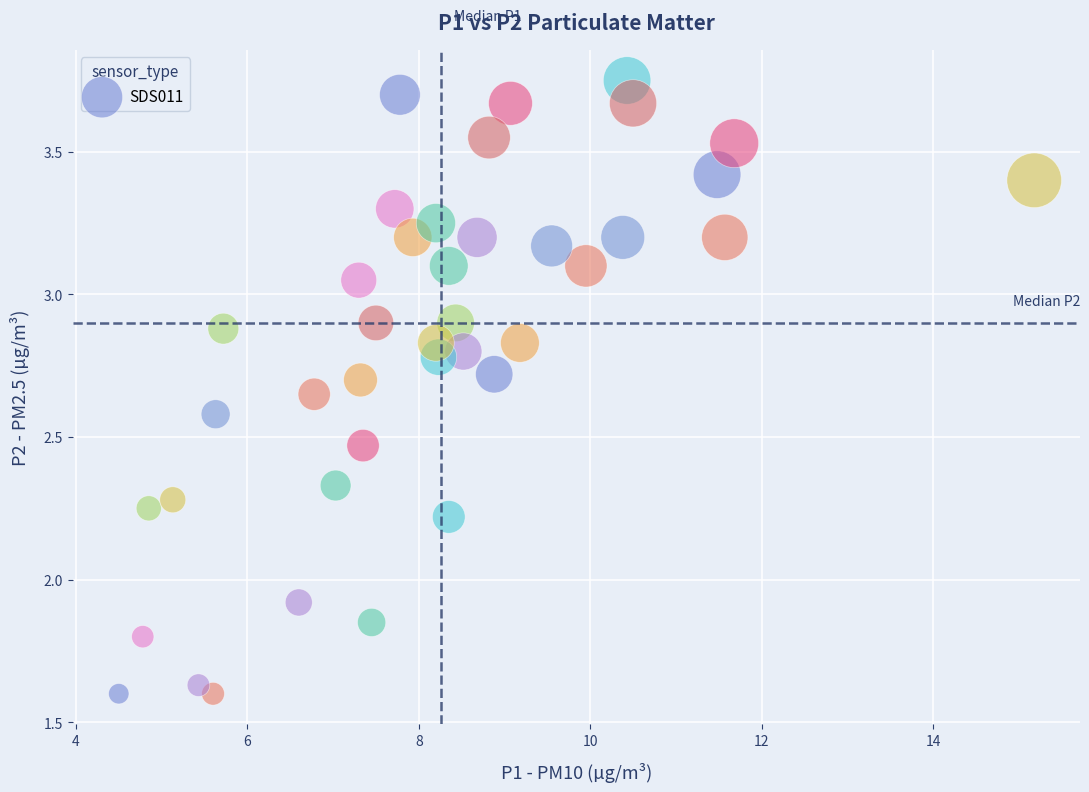

How many points are shown in the scatter plot?

40